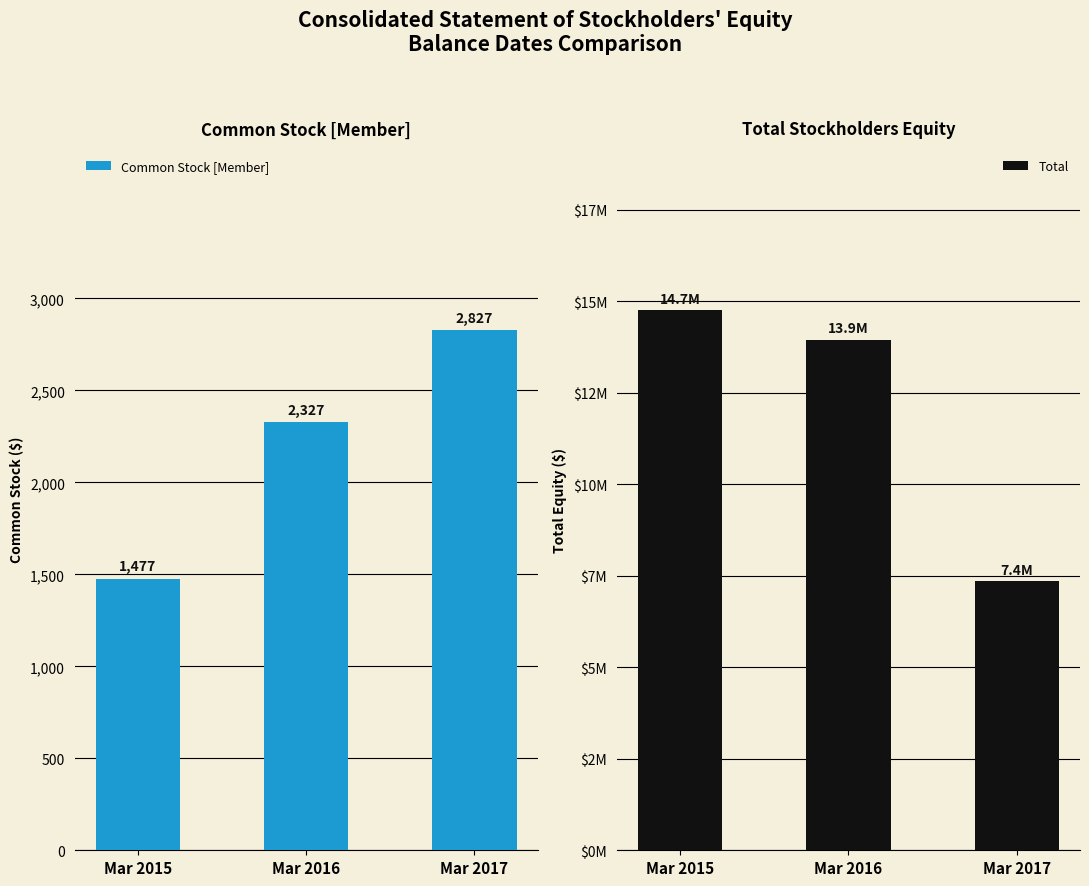

Reading right to left, extract all data points from this chart.

Common Stock [Member]: 2827	2327	1477
Total: 7350285	13948071	14749782